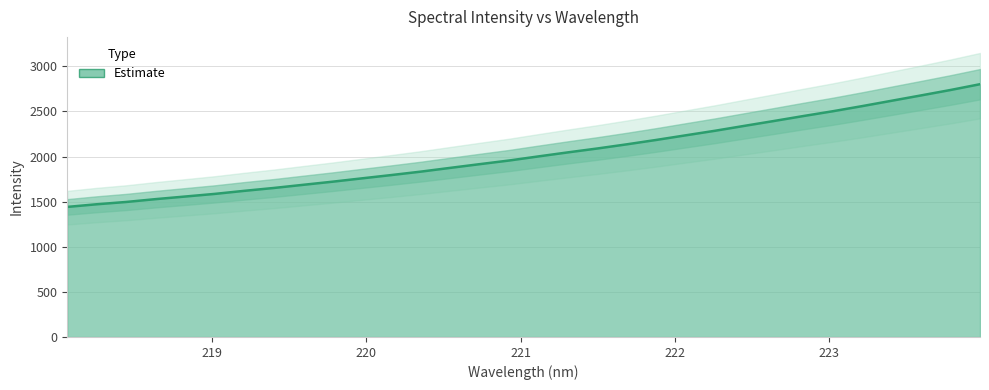

What is the approximate value at 221.4993?

2089.4